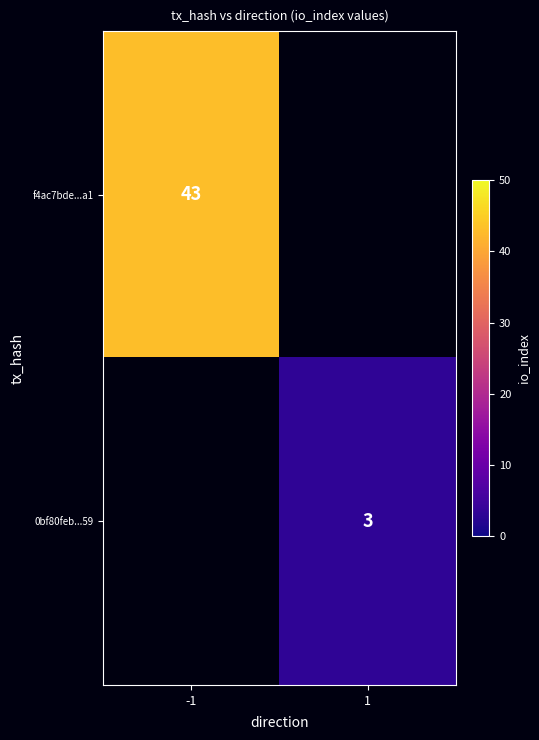

True or false: f4ac7bde...a1 has a value of 72 at -1.

False